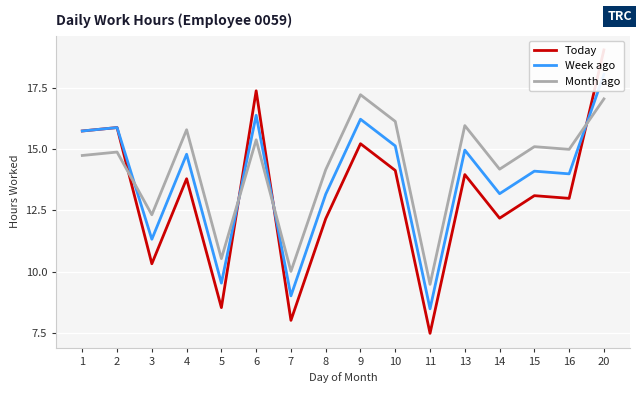

What is the sum of all Month ago values?

227.9